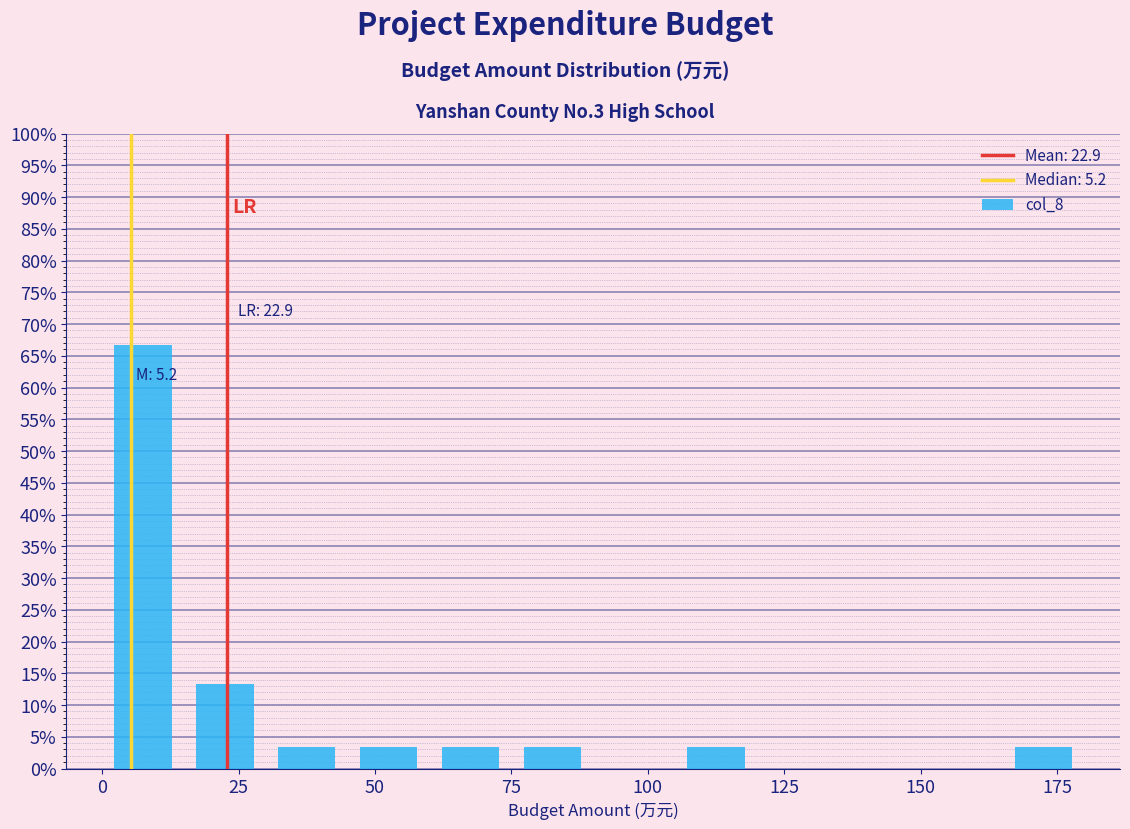

Around what value on the x-axis is the tallest bar? Give the approximate position of its centre, as read against the axis.

10